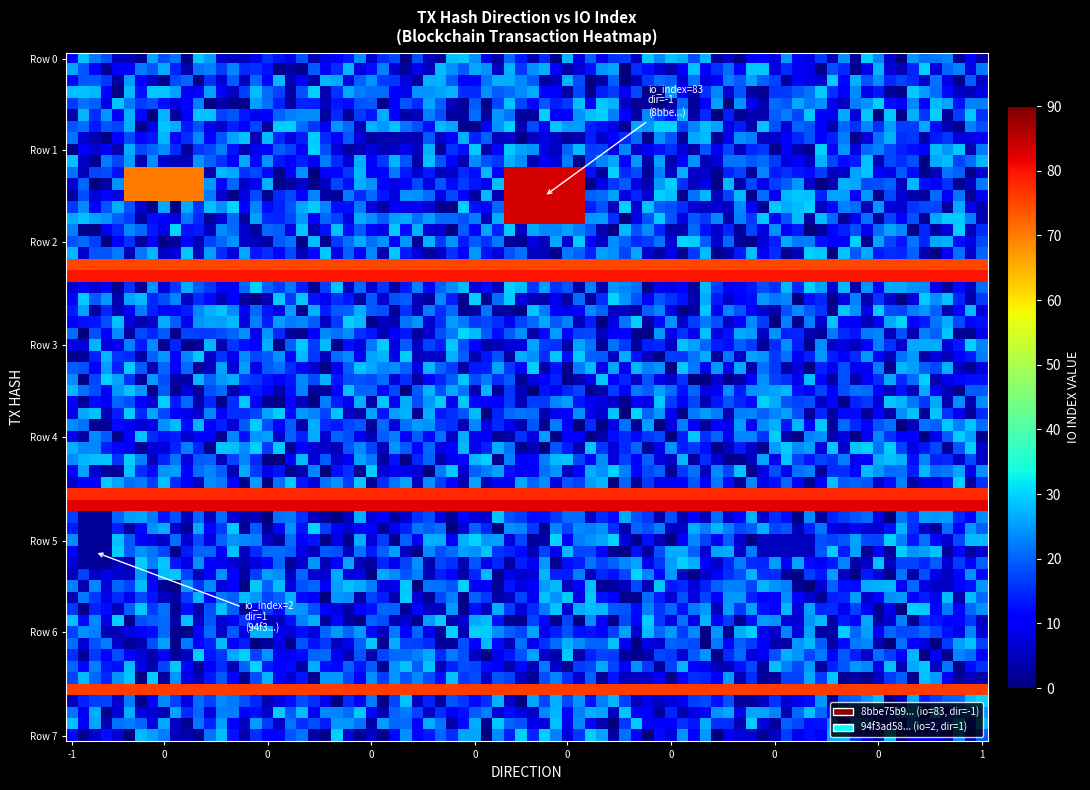

Reading left to right, extract all data points from this chart.

8bbe75b9a25520ede14e941d2a043367a741832: -1	83
94f3ad584dec03c78ef74033de2384403e085de: 1	2